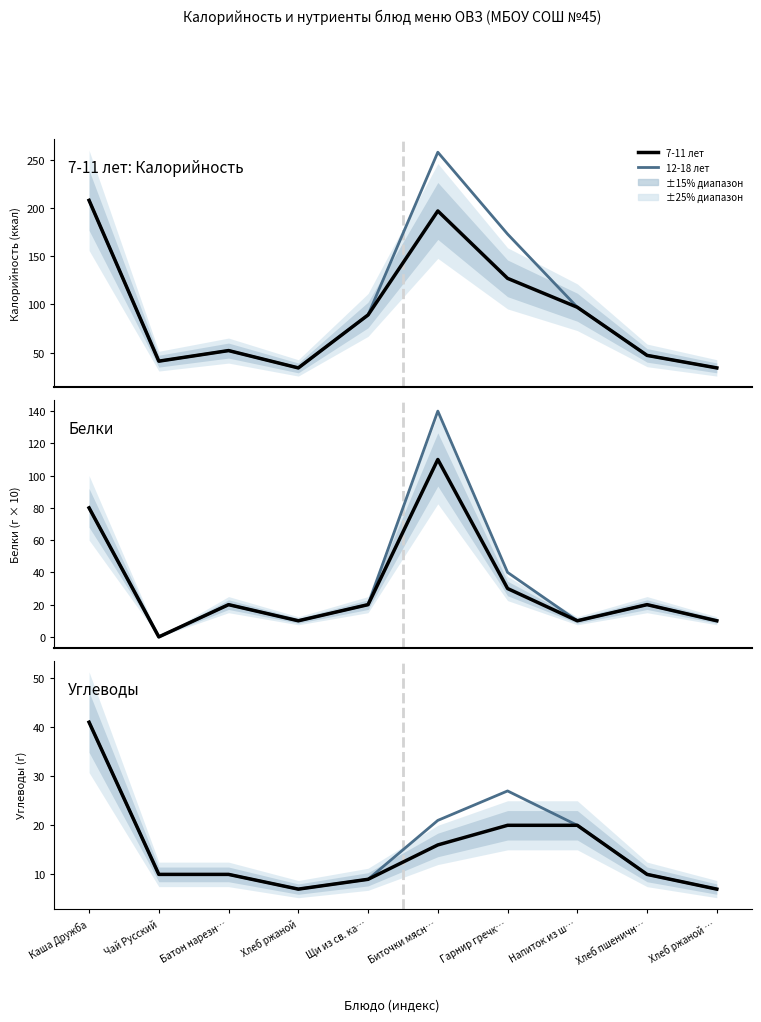

List the series in order of their peak value, highest first.

12-18 лет, 7-11 лет